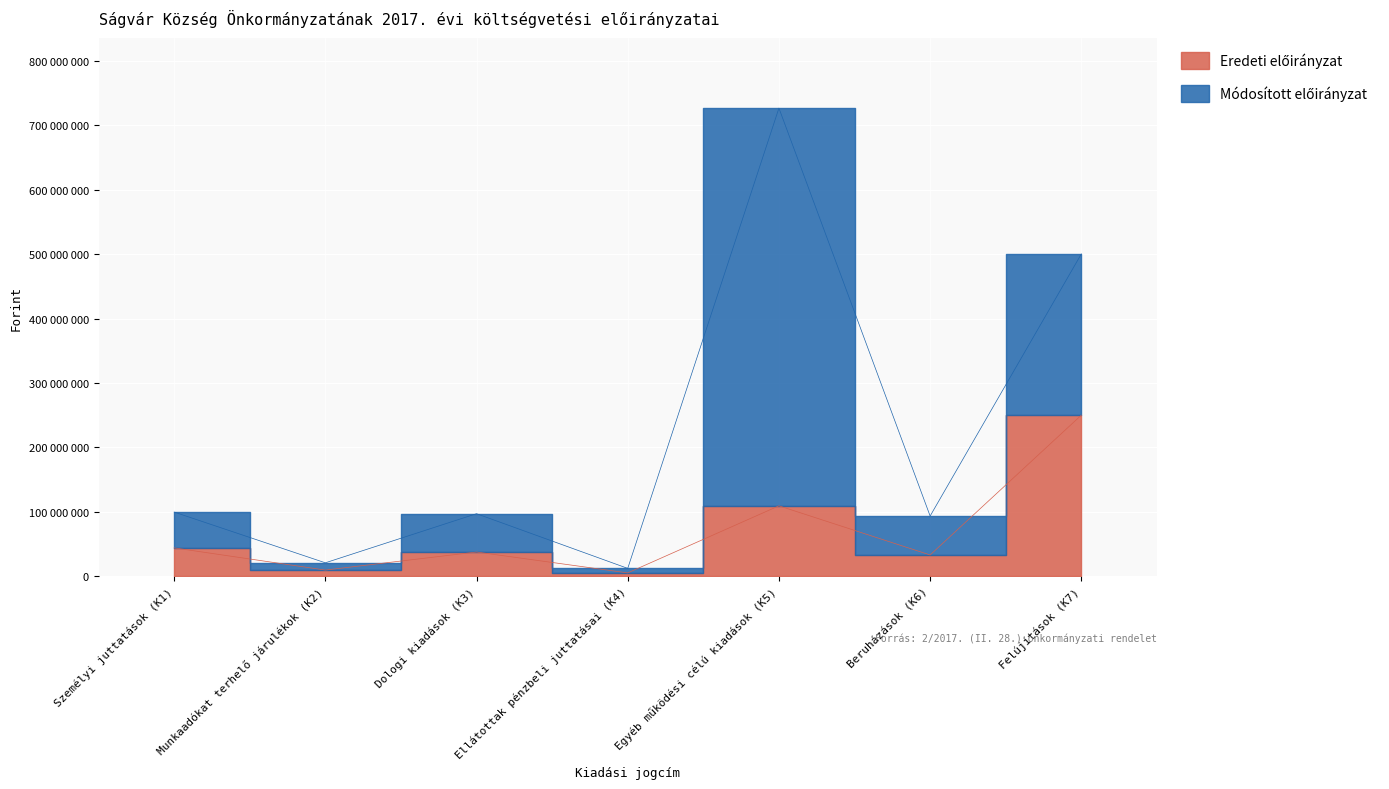

Which has a higher value, Egyéb működési célú kiadások (K5) or Munkaadókat terhelő járulékok (K2)?

Egyéb működési célú kiadások (K5)